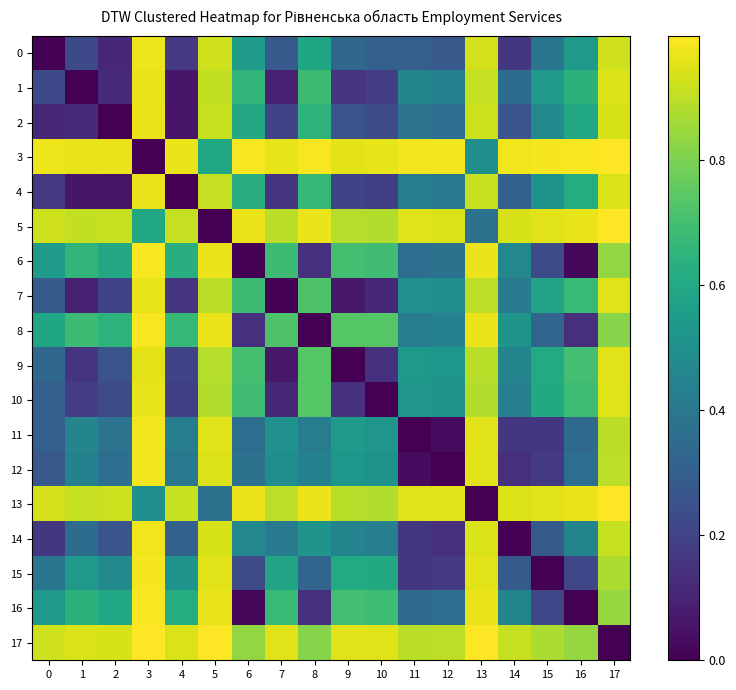

Rank the series by their maximum value, from highest to lowest.

3, 17, 13, 5, 8, 6, 16, 15, 11, 12, 14, 0, 2, 4, 1, 7, 10, 9